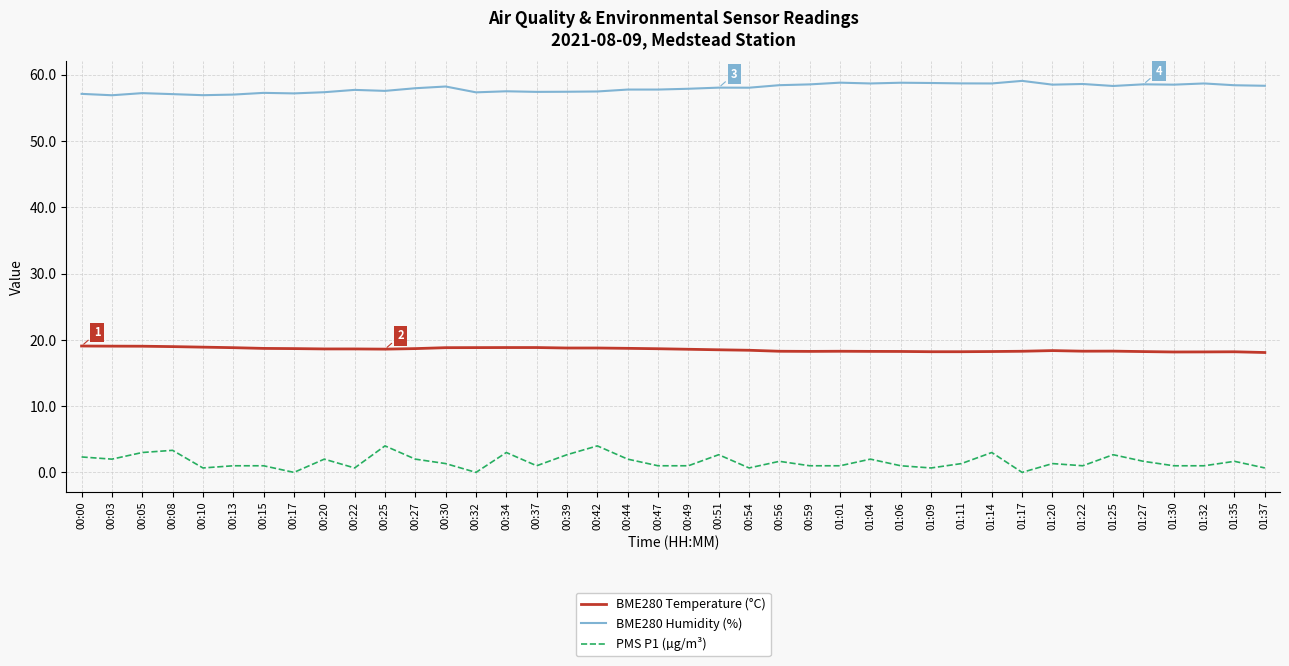

What value does the PMS P1 (µg/m³) series have at 01:01?

1.0